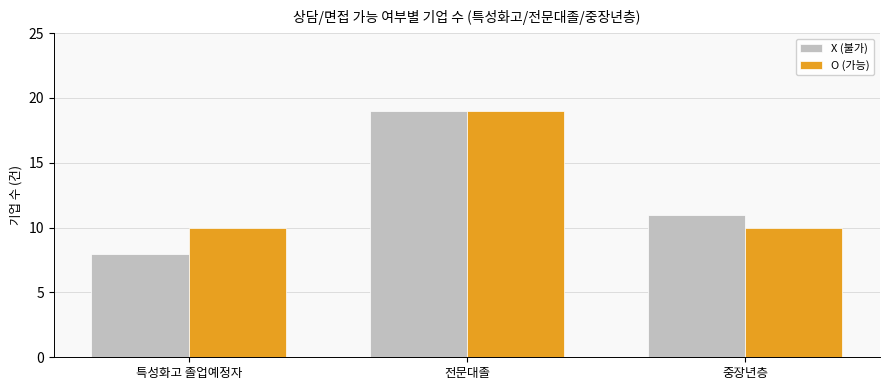

What is the minimum value for O (가능)?

10